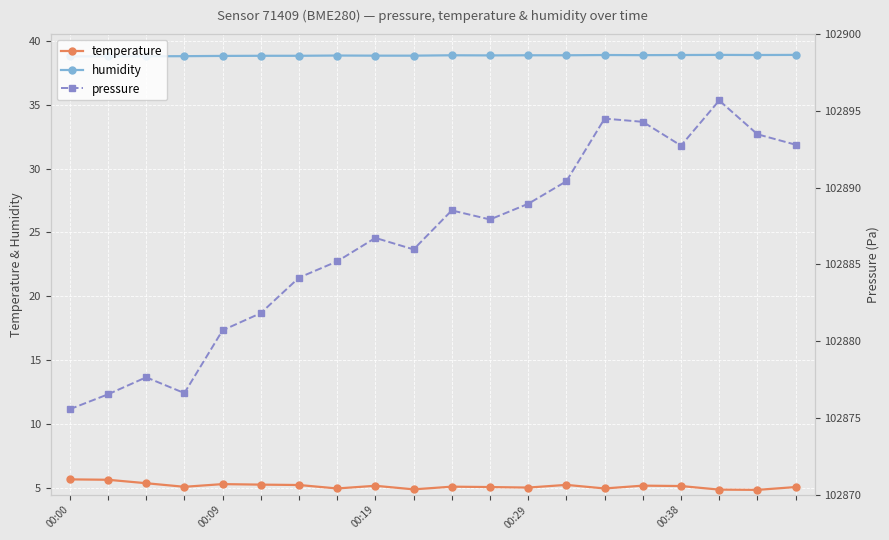

Where is the first local minimum for temperature?

00:29